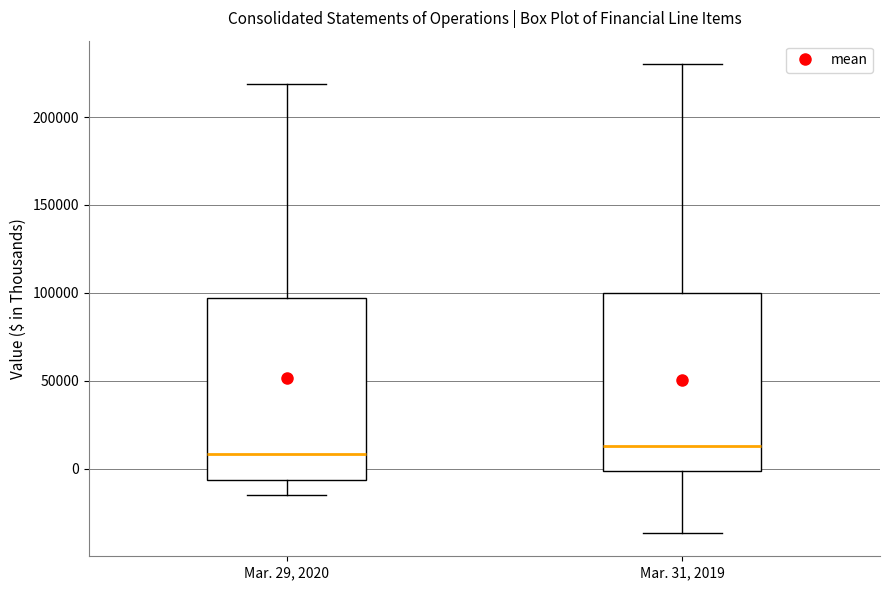

Reading left to right, transcribe this box plot: for each box, give where its median line is, the range the box spans, and where its two whiskers end, as read against the y-axis. The values are not printed on the chart, so give them approximately, as read against the axis.

Mar. 29, 2020: median 10000, box -5000 to 95000, whiskers -15000 to 220000
Mar. 31, 2019: median 15000, box 0 to 100000, whiskers -35000 to 230000